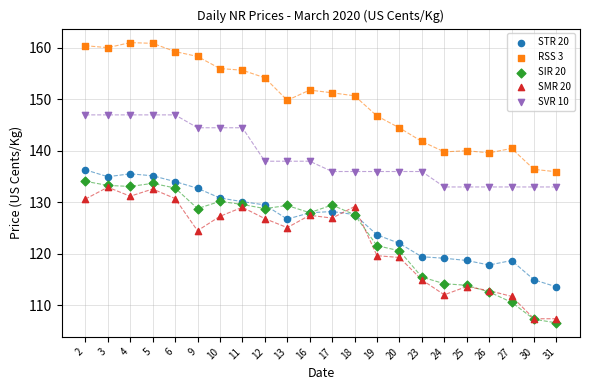

Which series has the largest Y range (max minus min)?

SIR 20